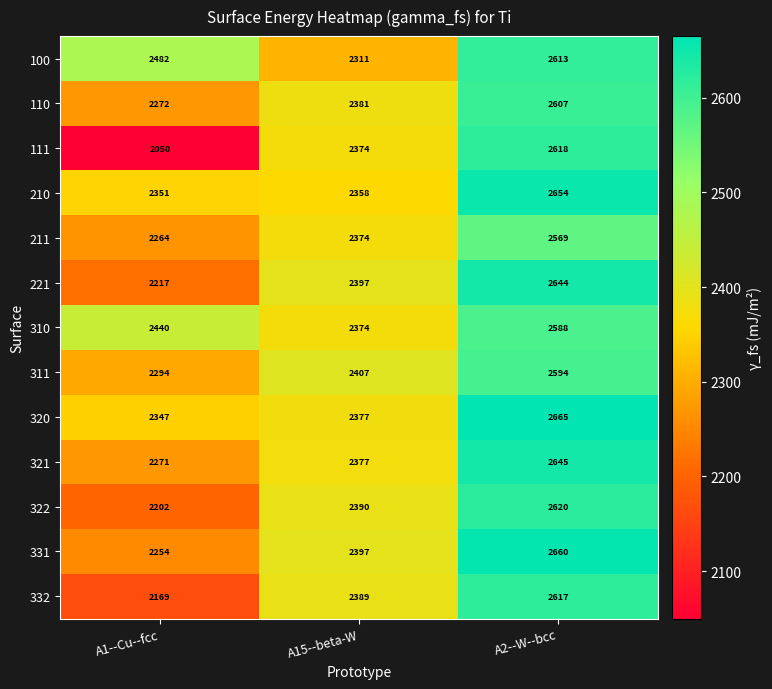

What is the average value of the 110 series?

2420